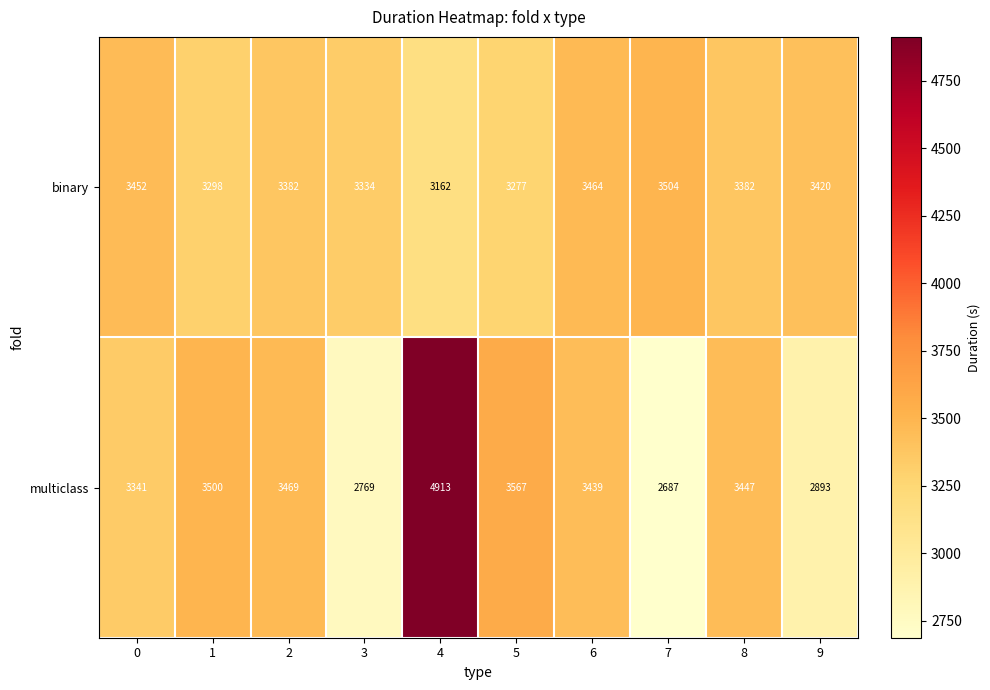

The multiclass series shows 5626 at 6. True or false?

False